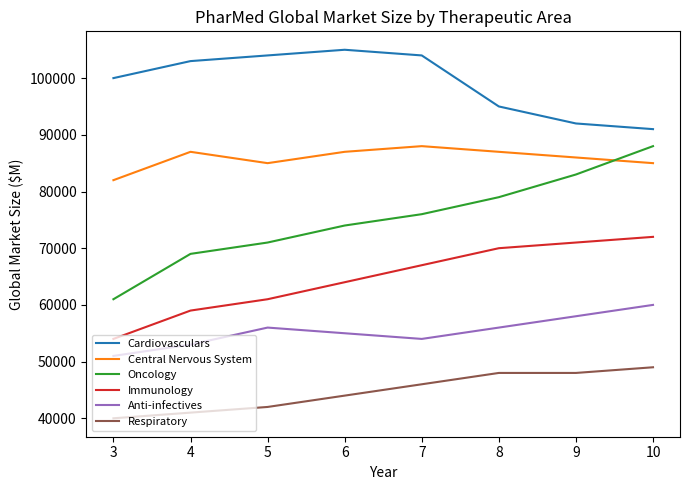

What is the difference between the highest and lowest values at 4?

62000